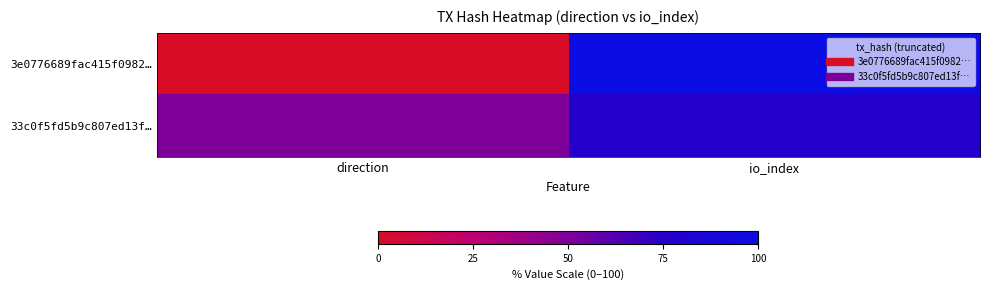

What is the difference between the highest and lowest values at io_index?

25